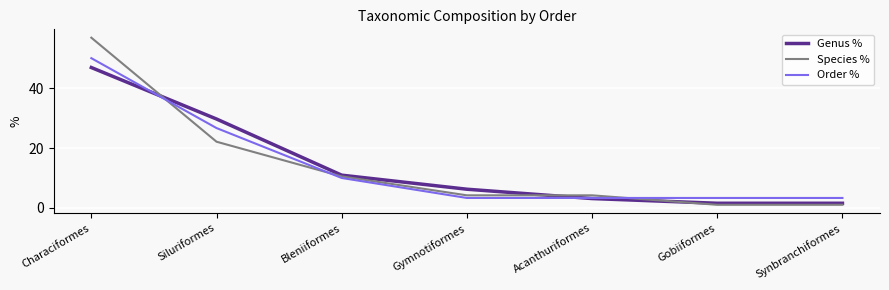

At which label does Order % reach its peak?

Characiformes